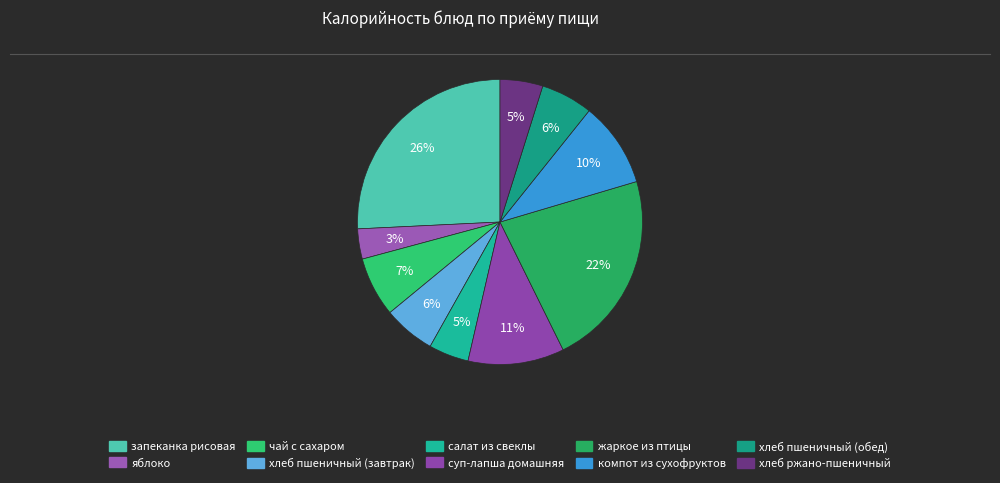

Combined, do хлеб ржано-пшеничный and яблоко account for over 50%?

No